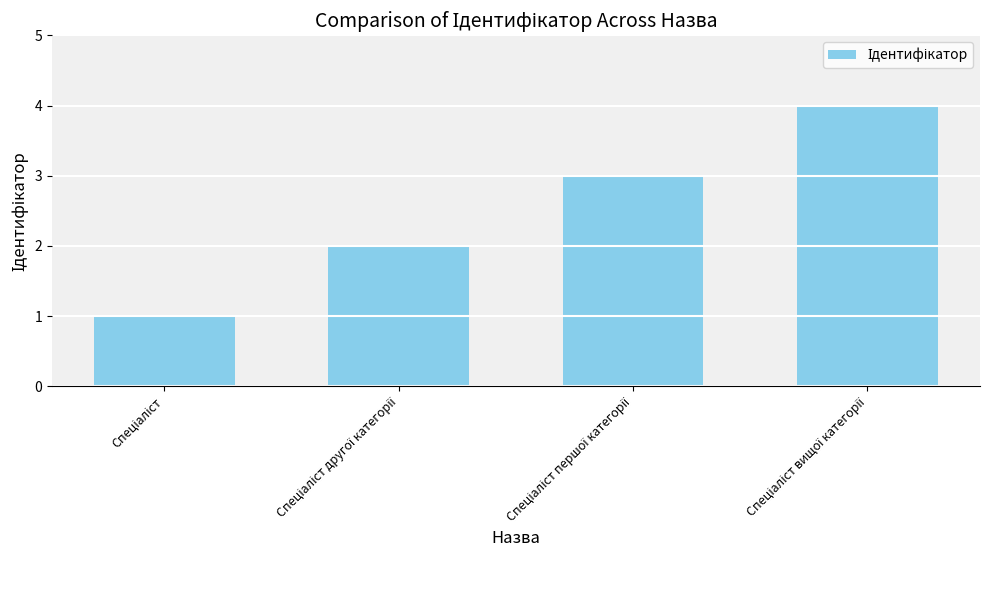

What is the maximum value shown in the chart?

4